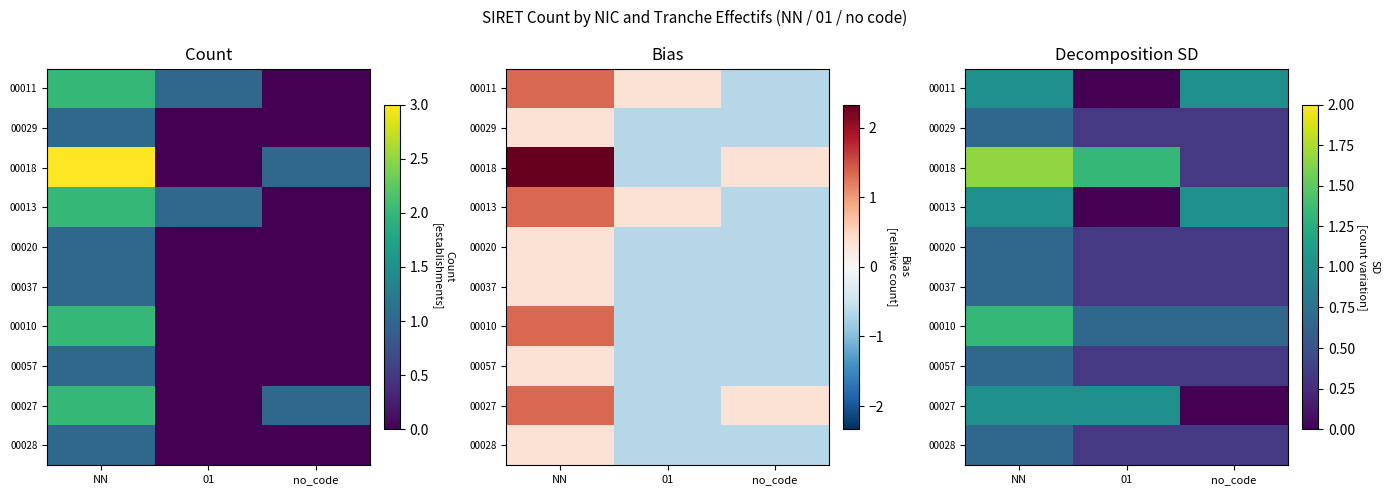

Between 01 and NN, which is larger?

NN